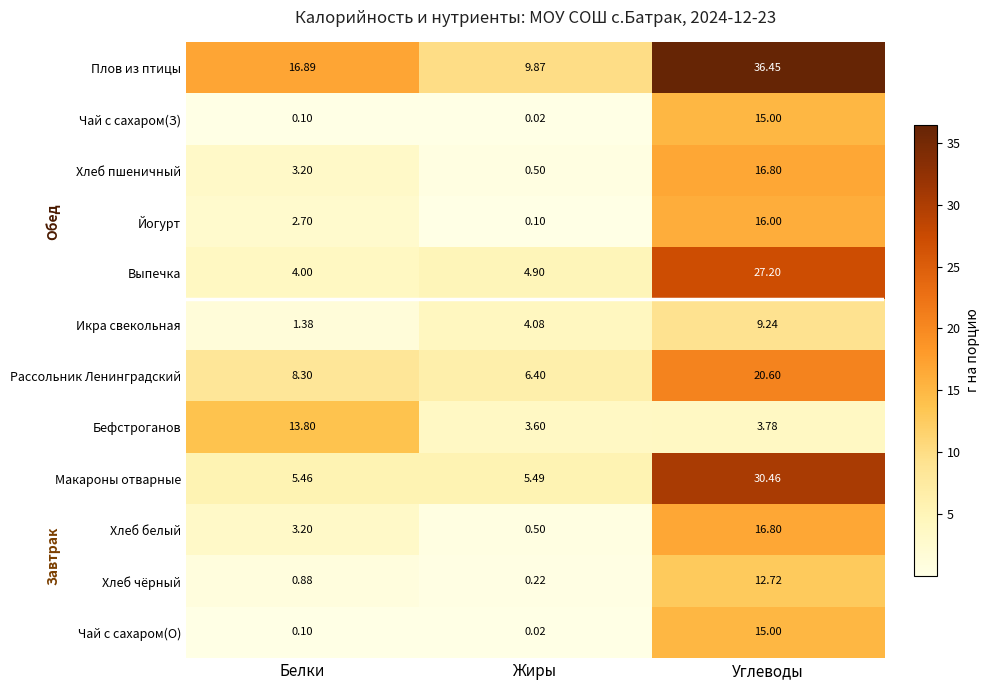

Which category has the lowest value across all series?

Жиры